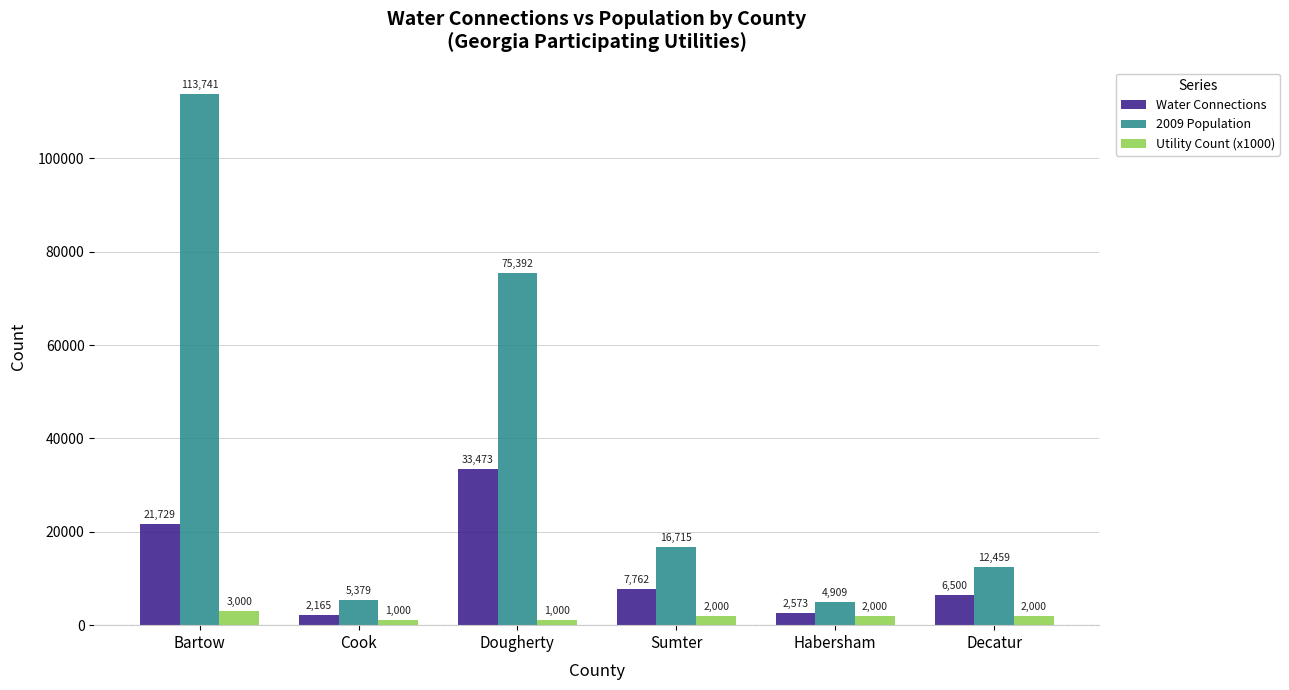

Reading left to right, what are all the values shown in this chart?

Water Connections: Bartow=21729	Cook=2165	Dougherty=33473	Sumter=7762	Habersham=2573	Decatur=6500
2009 Population: Bartow=113741	Cook=5379	Dougherty=75392	Sumter=16715	Habersham=4909	Decatur=12459
Utility Count (x1000): Bartow=3000	Cook=1000	Dougherty=1000	Sumter=2000	Habersham=2000	Decatur=2000